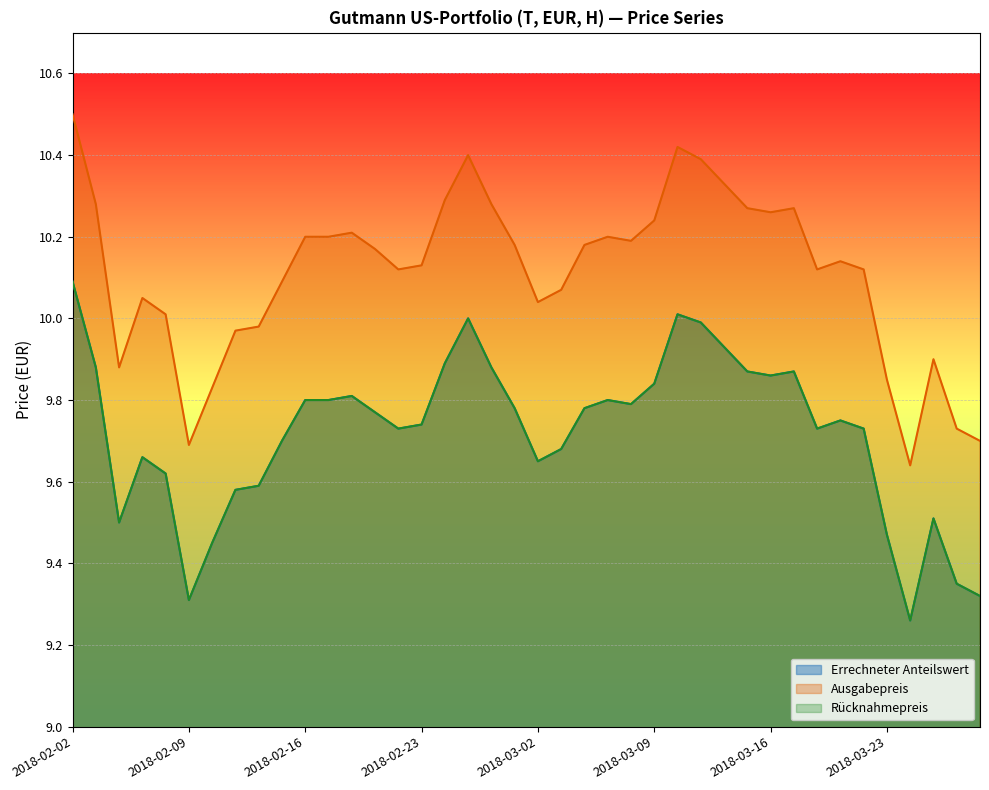

The value of Rücknahmepreis at 2018-03-22 is 9.7. True or false?

True